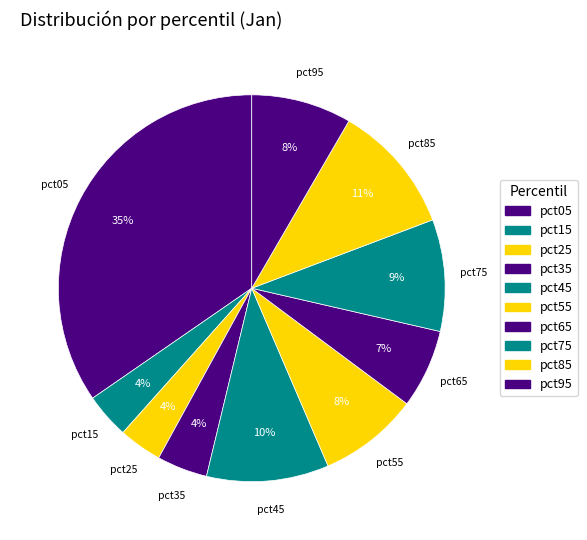

How many slices are in this pie chart?

10